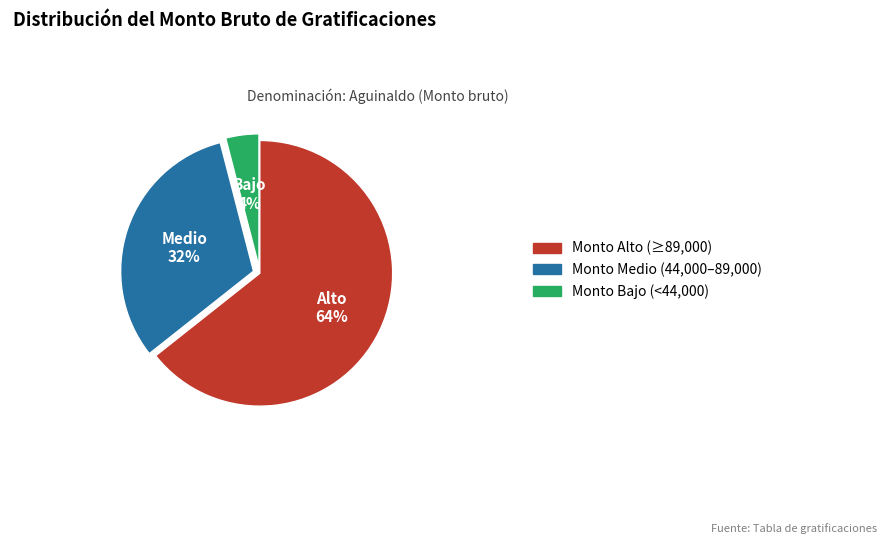

To the nearest percent, what is the average slice percentage?

33%